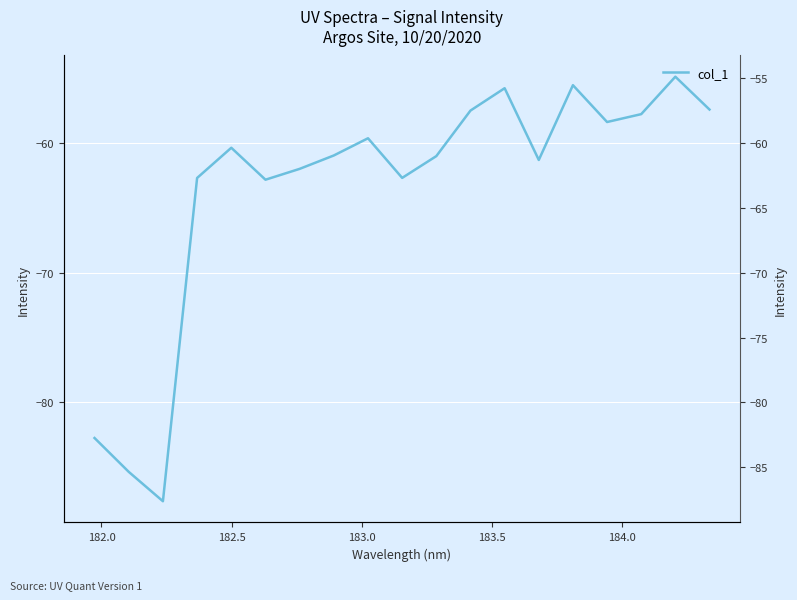

How many lines are shown in the chart?

1